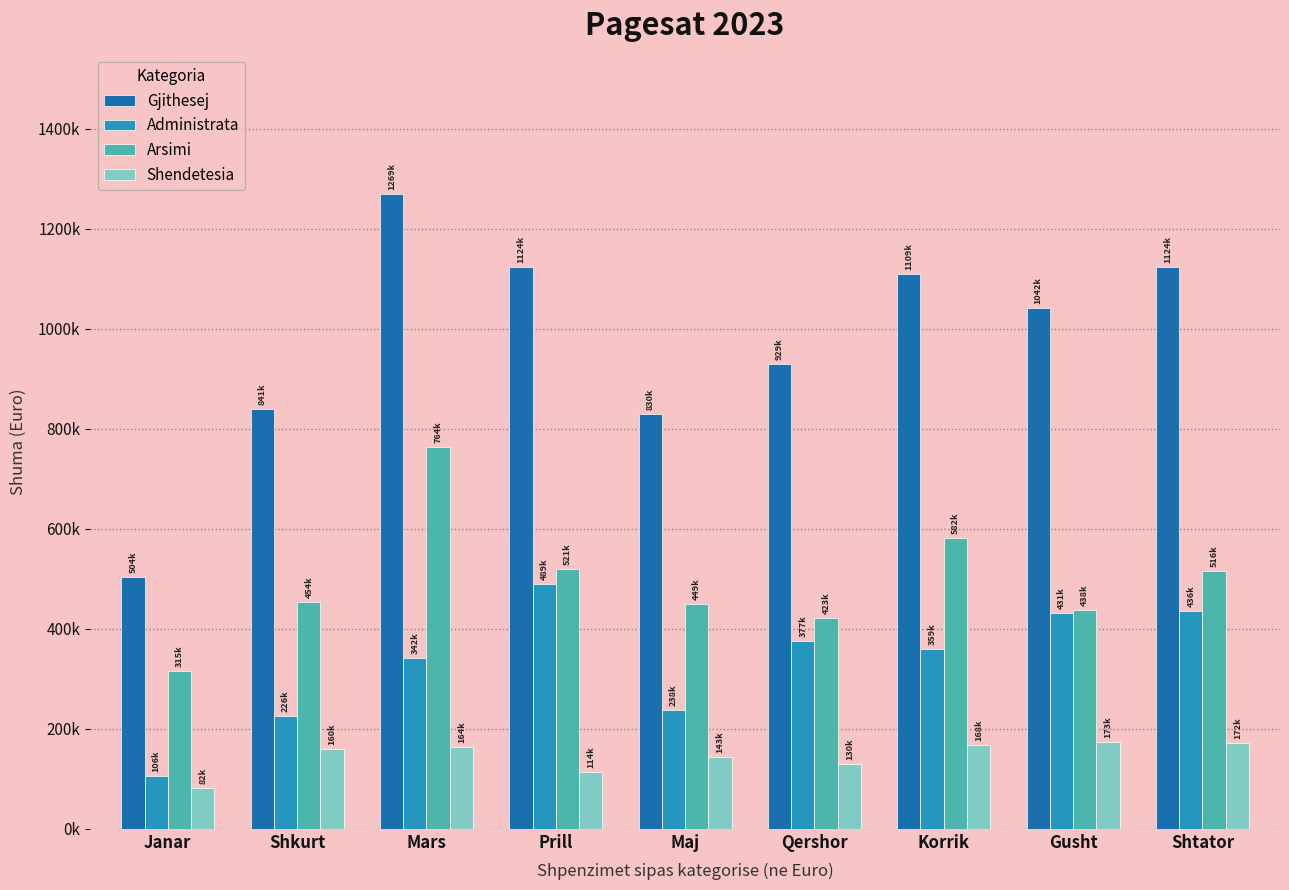

What is the label of the 9th bar from the right?

Janar